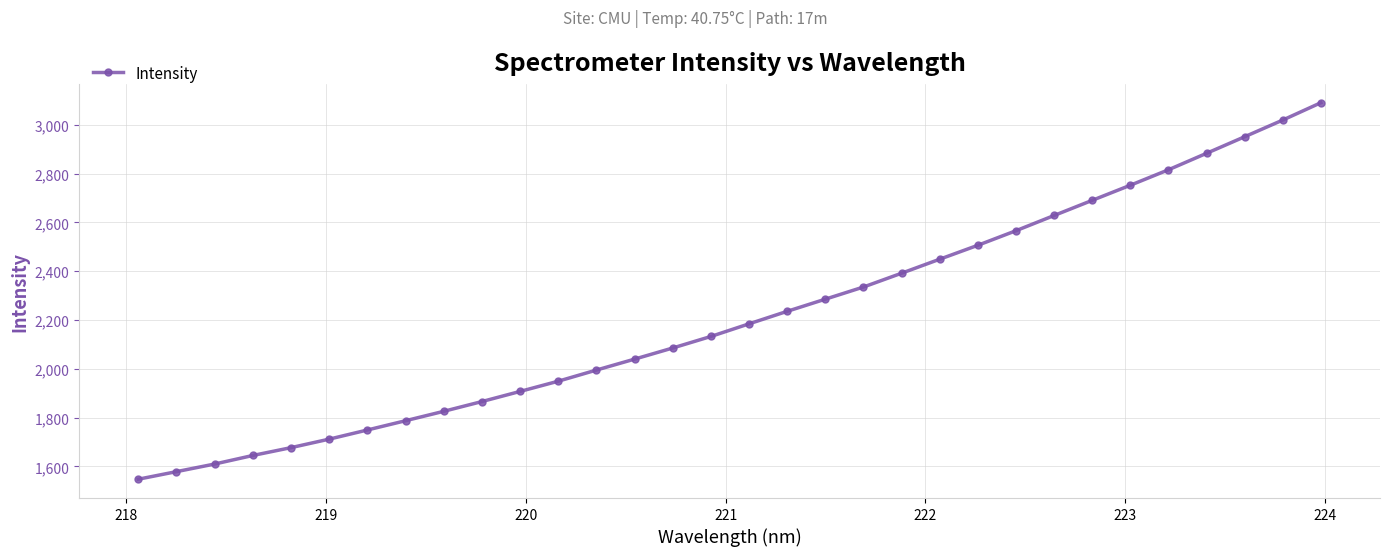

What is the value of the 8th point from the left?

1787.0